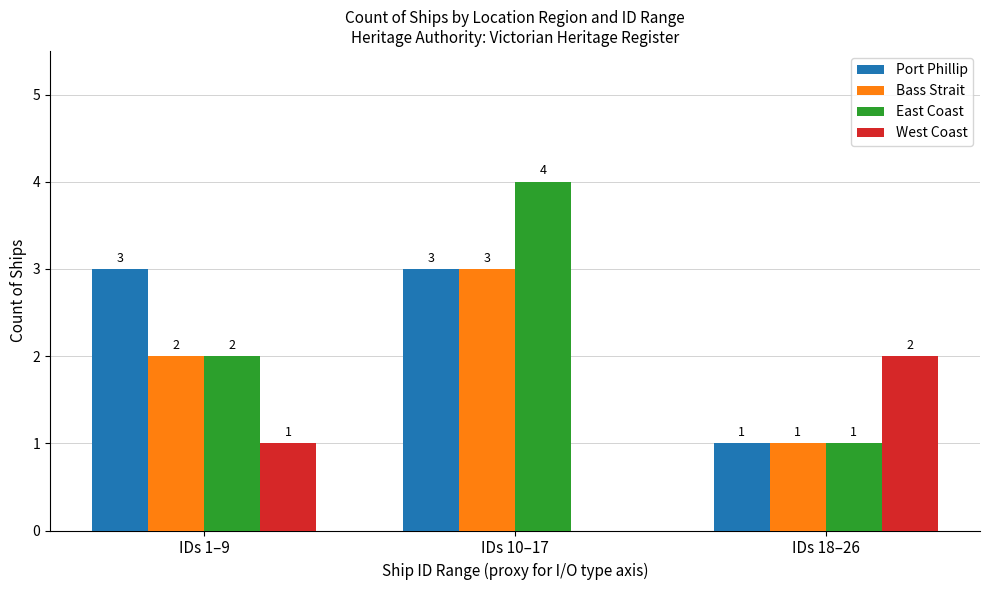

Between IDs 10–17 and IDs 18–26, which series saw the biggest shift?

East Coast